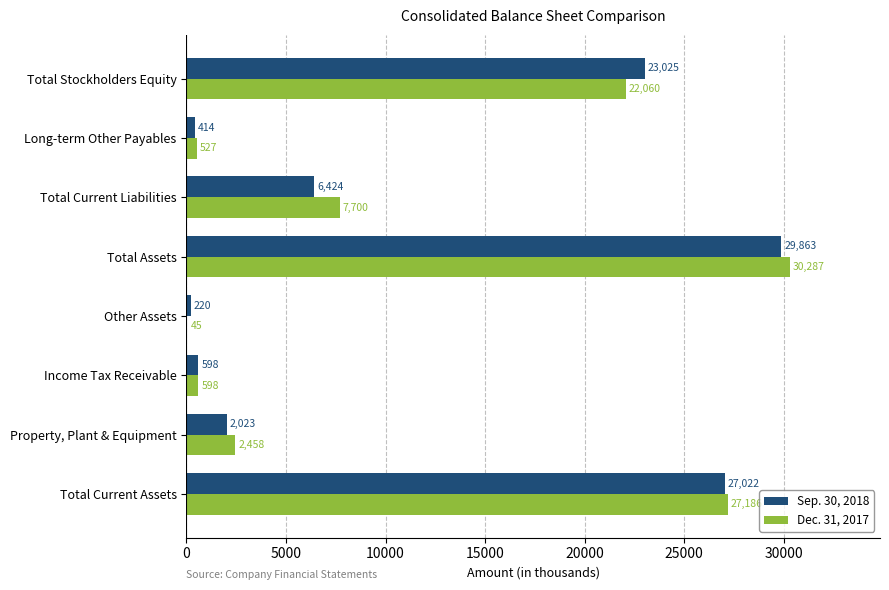

What is the sum of the Dec. 31, 2017 values at Total Current Assets and Total Stockholders Equity?

49246